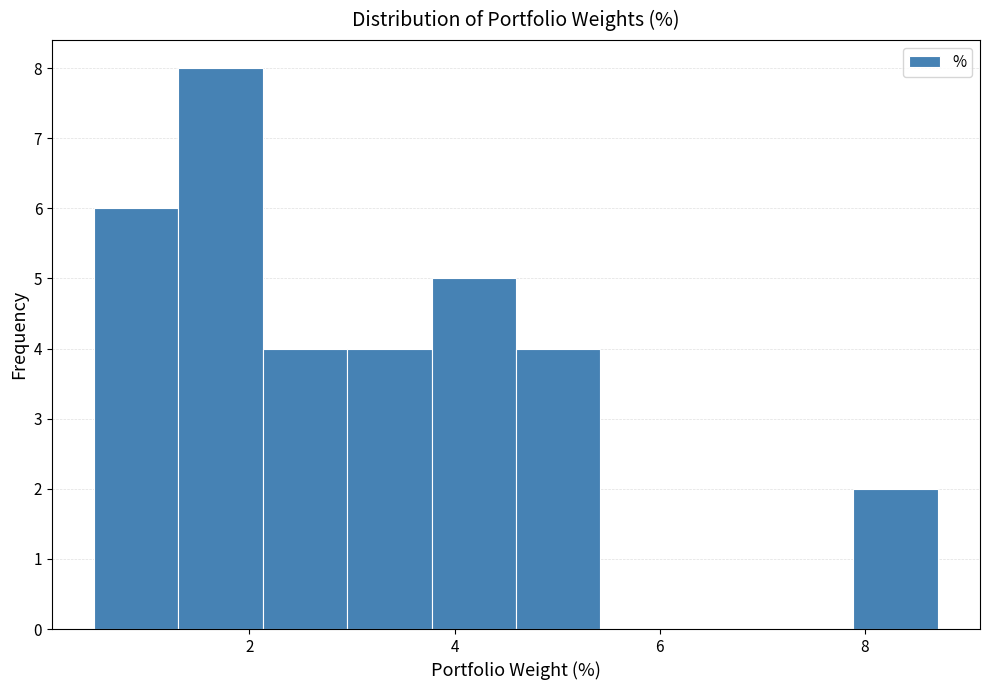

Which range on the x-axis has the tallest bar?

1.4 to 2.2